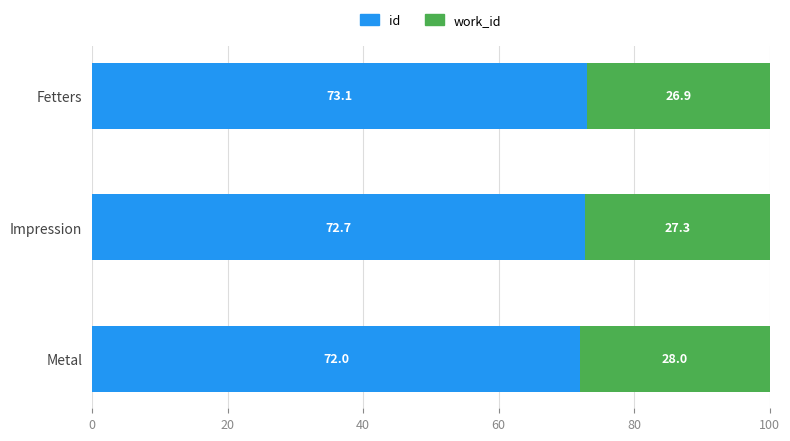

Where is id nearest to the value 72?

Metal